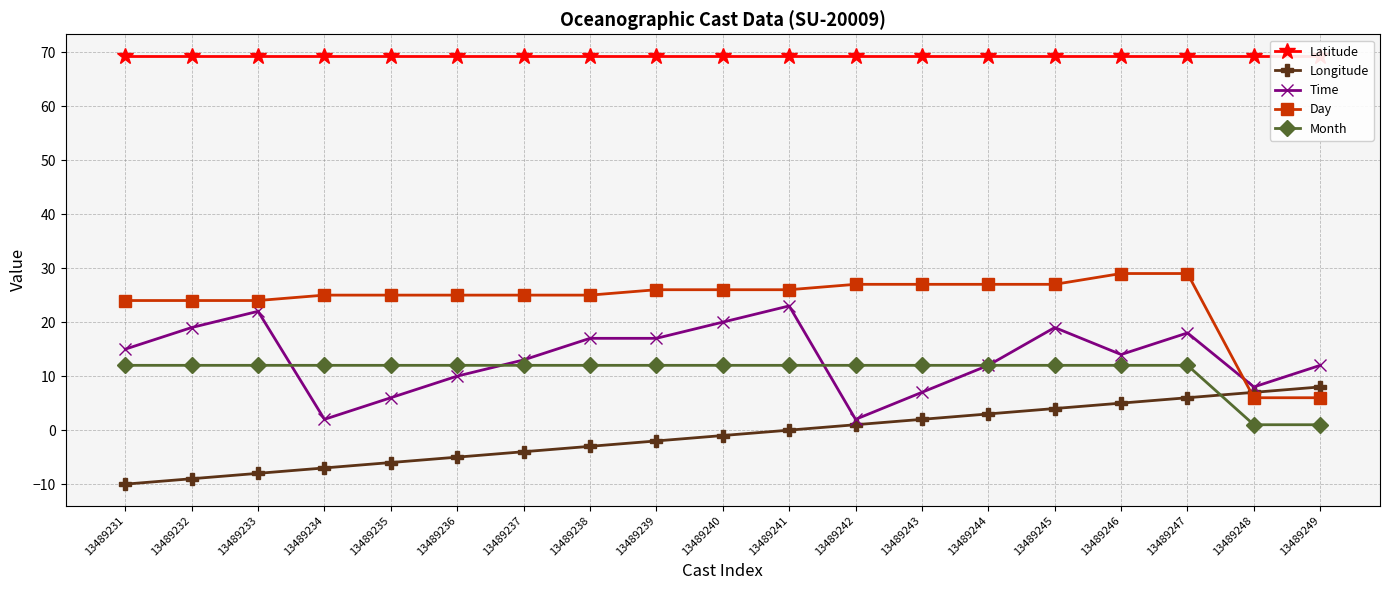

What is the value of the Time point at the 6th from the left?

10